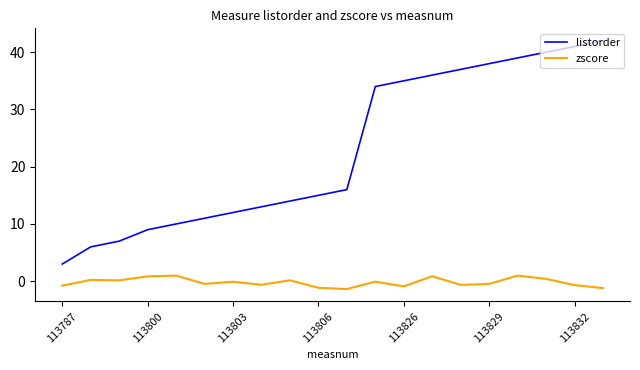

Which series has the widest spread of values?

listorder